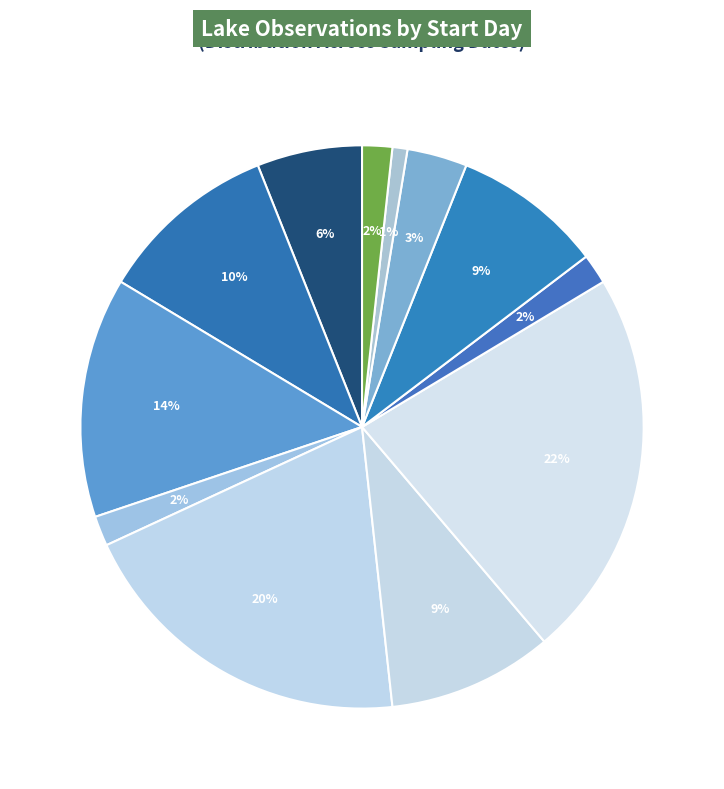

How many slices are in this pie chart?

12